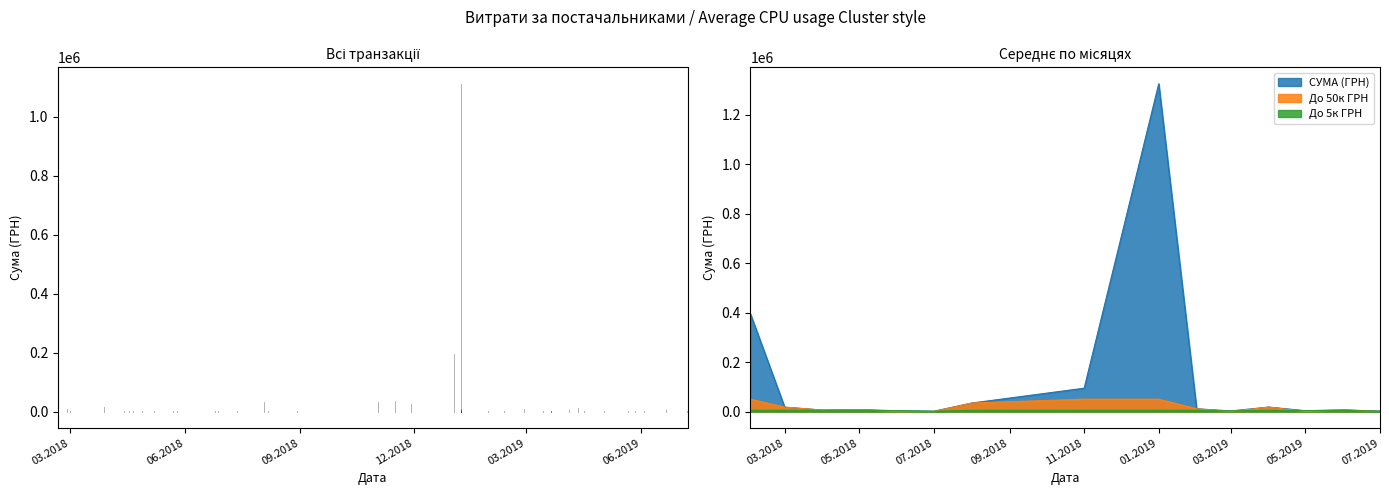

Which series has the largest total across all categories?

СУМА (ГРН)